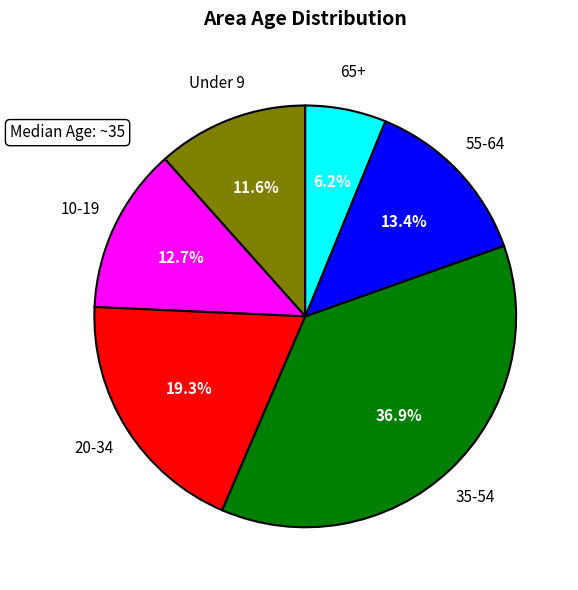

Is there any slice that represents more than half of the pie?

No